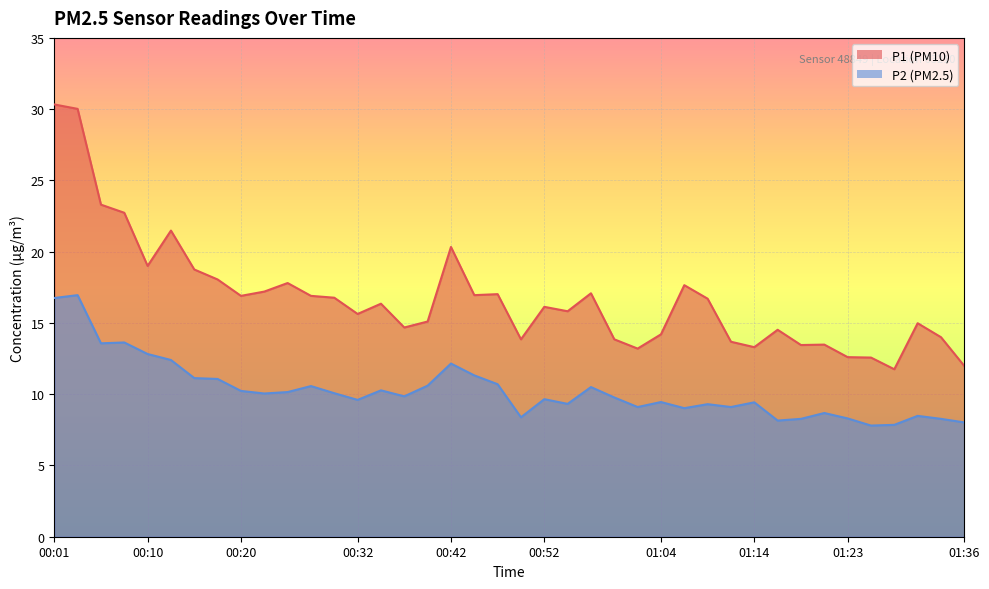

How many distinct data groups are displayed?

2